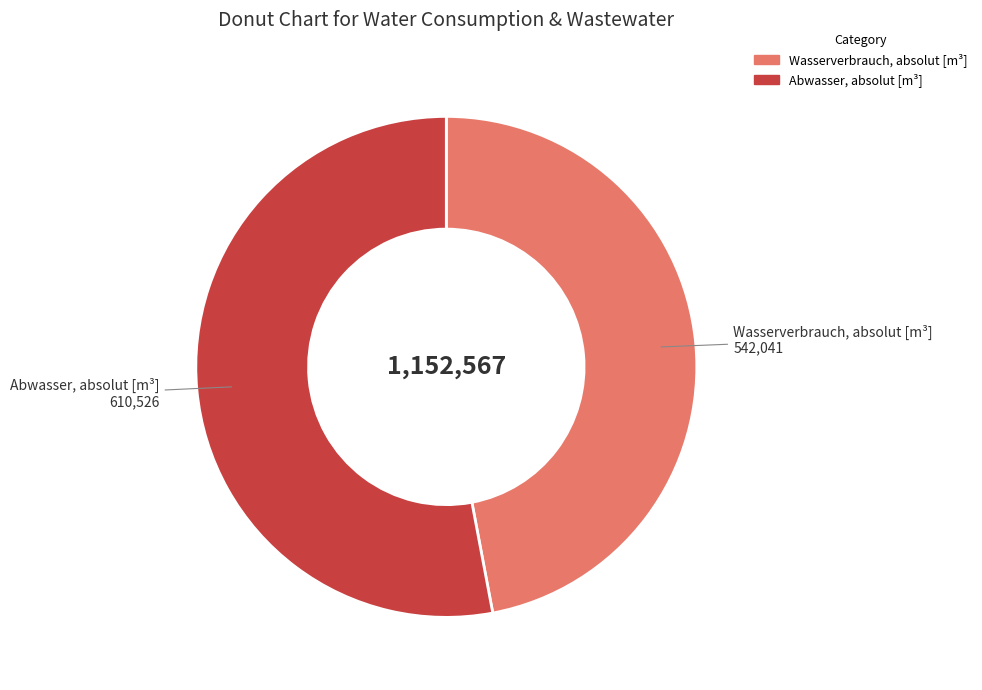

Is there any slice that represents more than half of the pie?

Yes